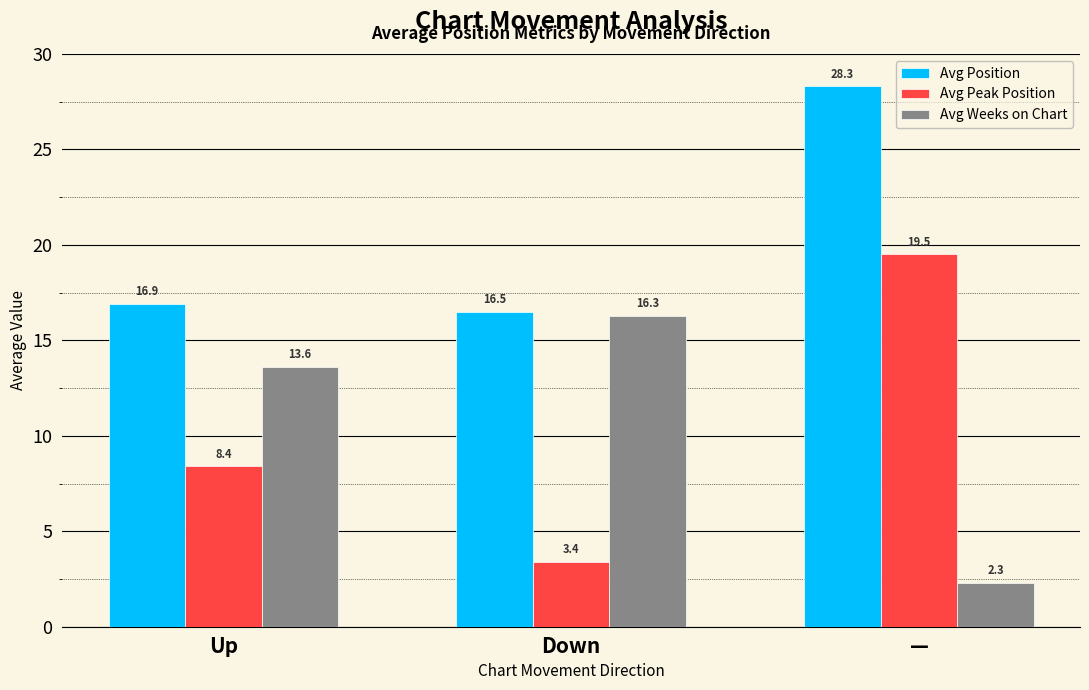

How many groups of bars are there?

3